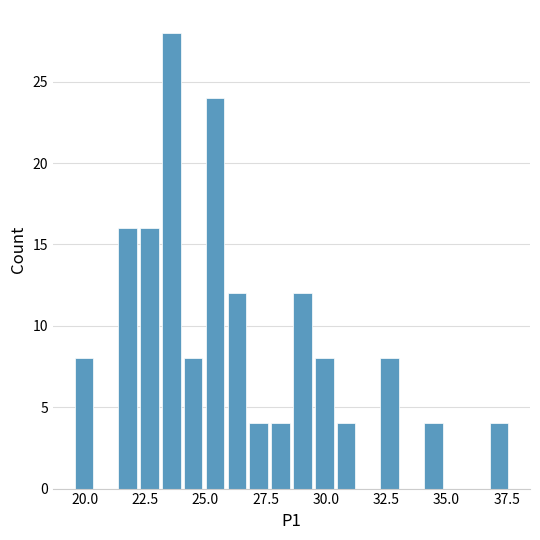

Around what value on the x-axis is the tallest bar? Give the approximate position of its centre, as read against the axis.

23.5